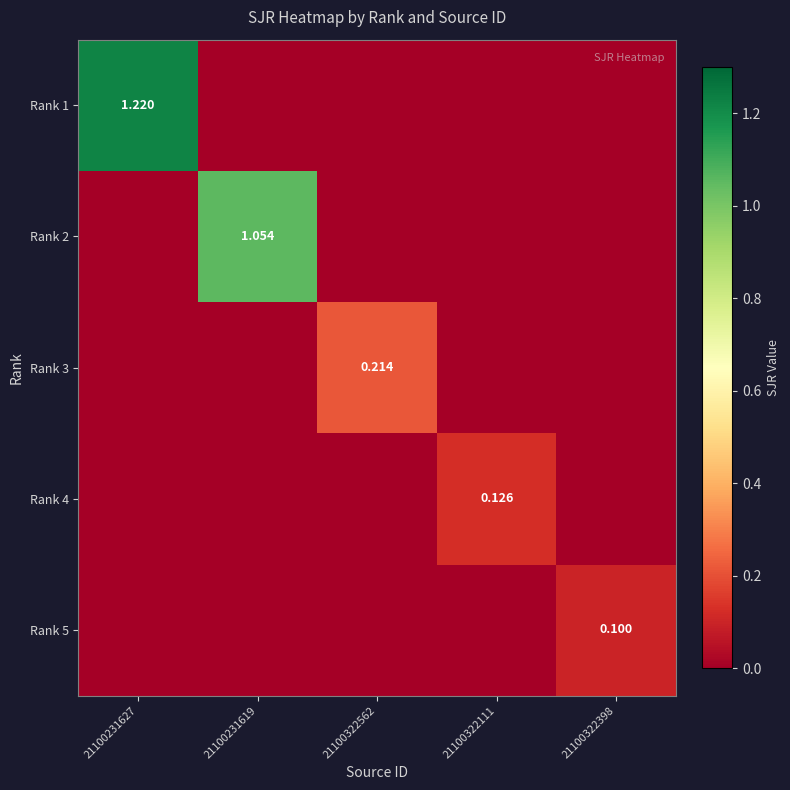

How many categories are shown in the chart?

5